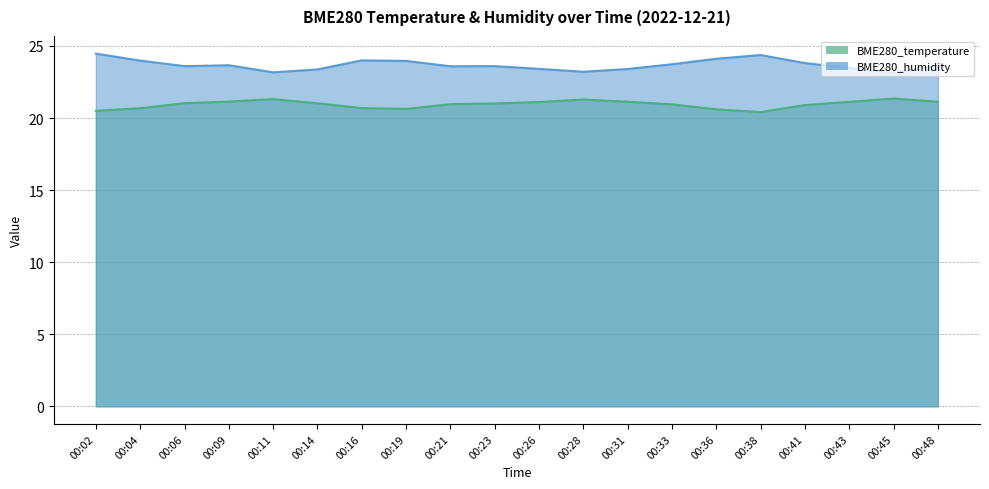

What is the value of the BME280_humidity point at the 9th from the left?

23.6